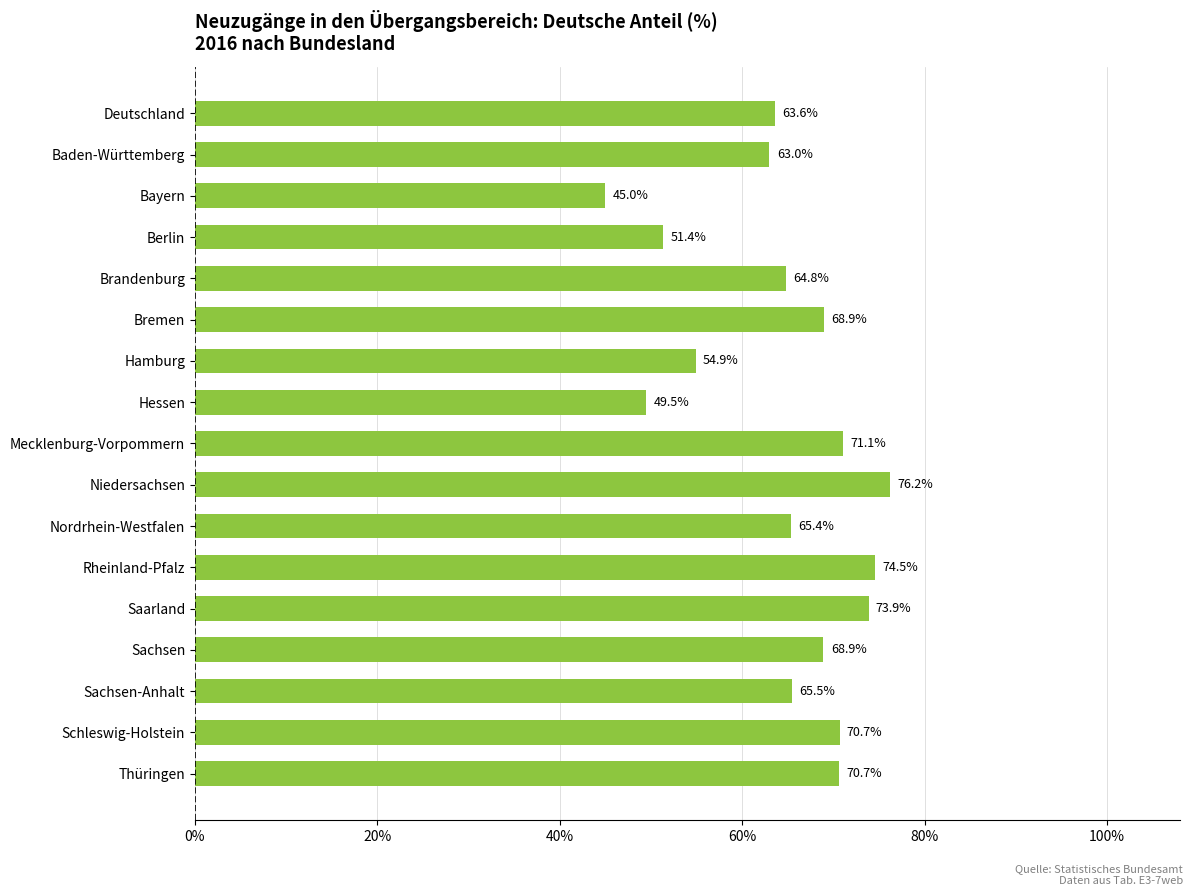

Which has a higher value, Sachsen or Saarland?

Saarland